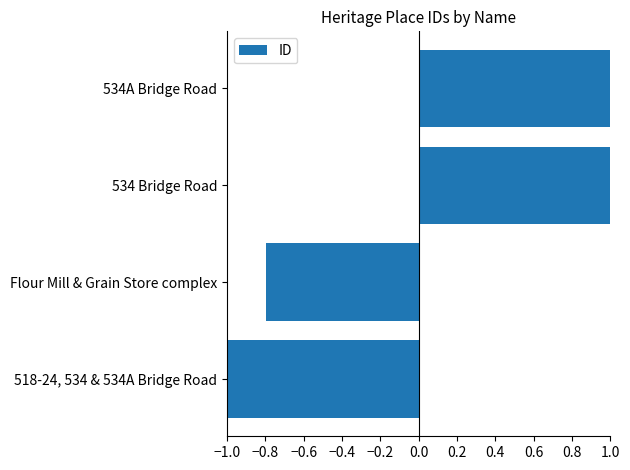

List the labels in order of value, smallest first.

518-24, 534 & 534A Bridge Road, Flour Mill & Grain Store complex, 534 Bridge Road, 534A Bridge Road